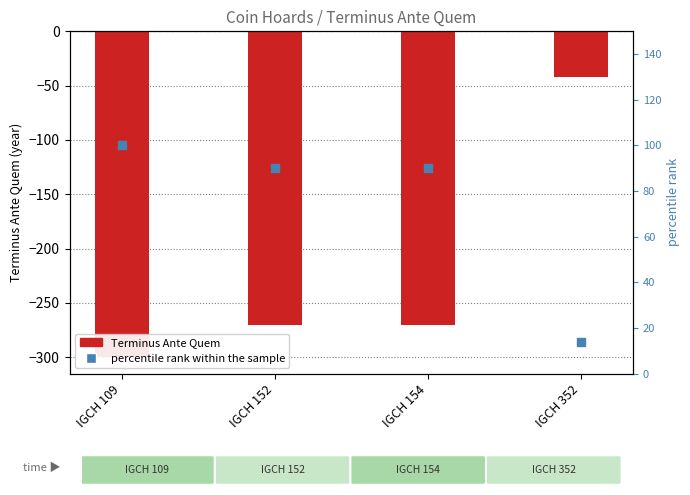

What are all the series names shown in the legend?

Terminus Ante Quem, percentile rank within the sample